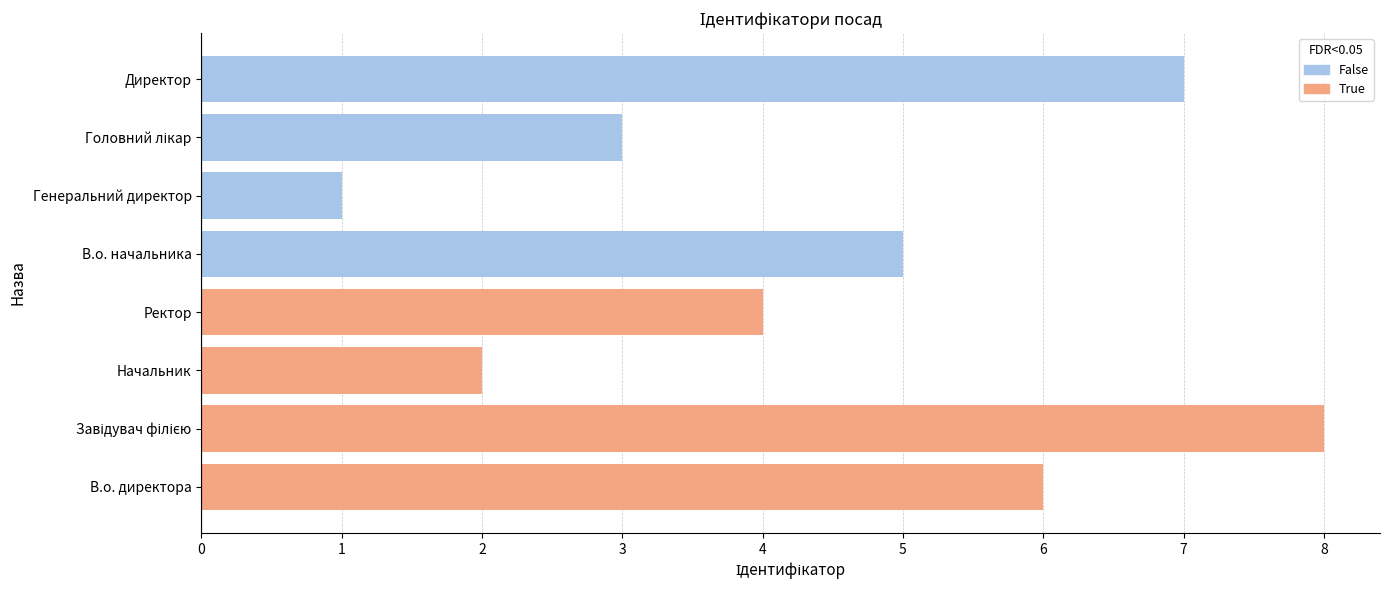

What are all the series names shown in the legend?

True, False